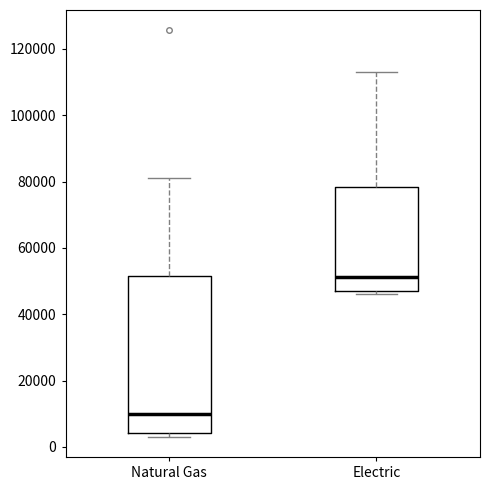

Reading left to right, read every box against the y-axis: the position of its median line, the range the box covers, and the ends of its whiskers. The values are not printed on the chart, so give them approximately, as read against the axis.

Natural Gas: median 10000, box 4000 to 52000, whiskers 4000 (just below the box's lower edge) to 82000
Electric: median 52000, box 46000 to 78000, whiskers 46000 (just below the box's lower edge) to 114000